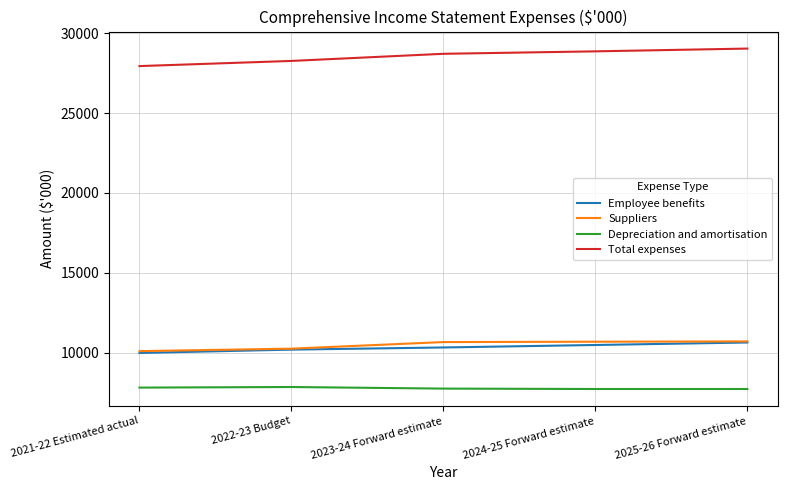

True or false: Suppliers and Depreciation and amortisation cross at least once.

False